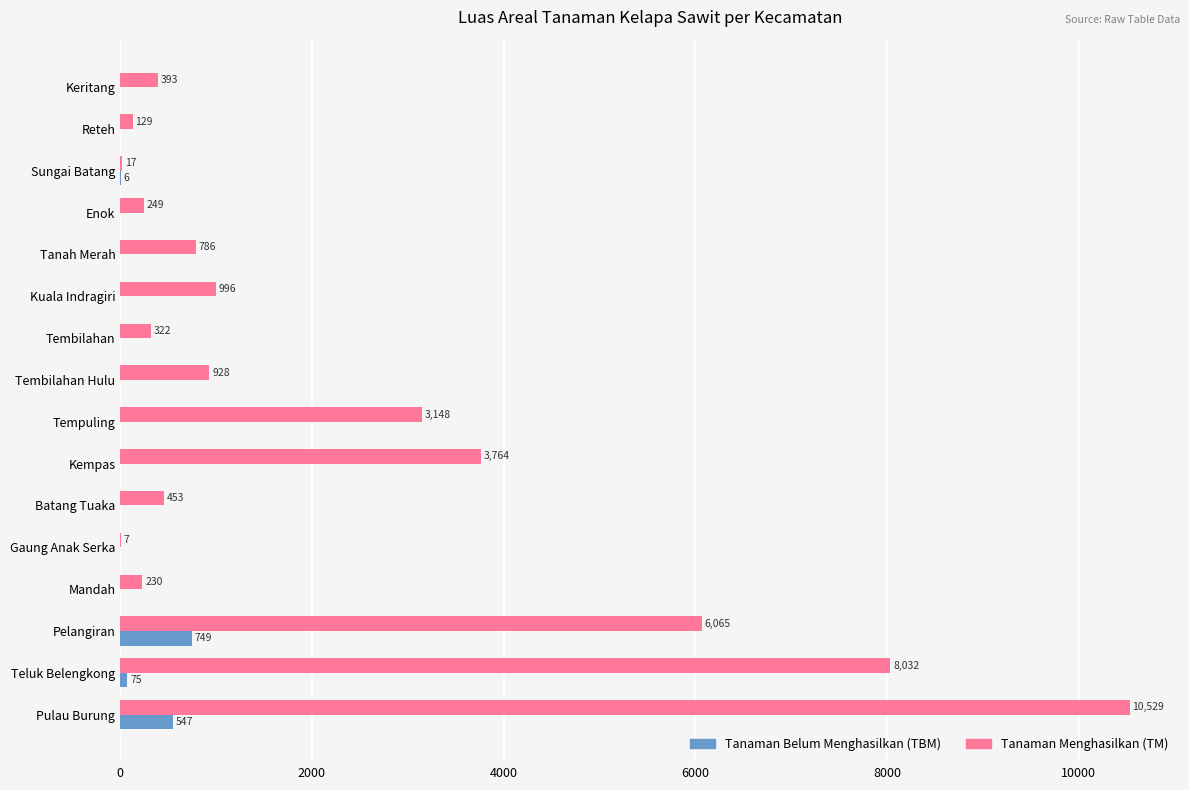

Where is Tanaman Belum Menghasilkan (TBM) nearest to the value 374?

Pulau Burung